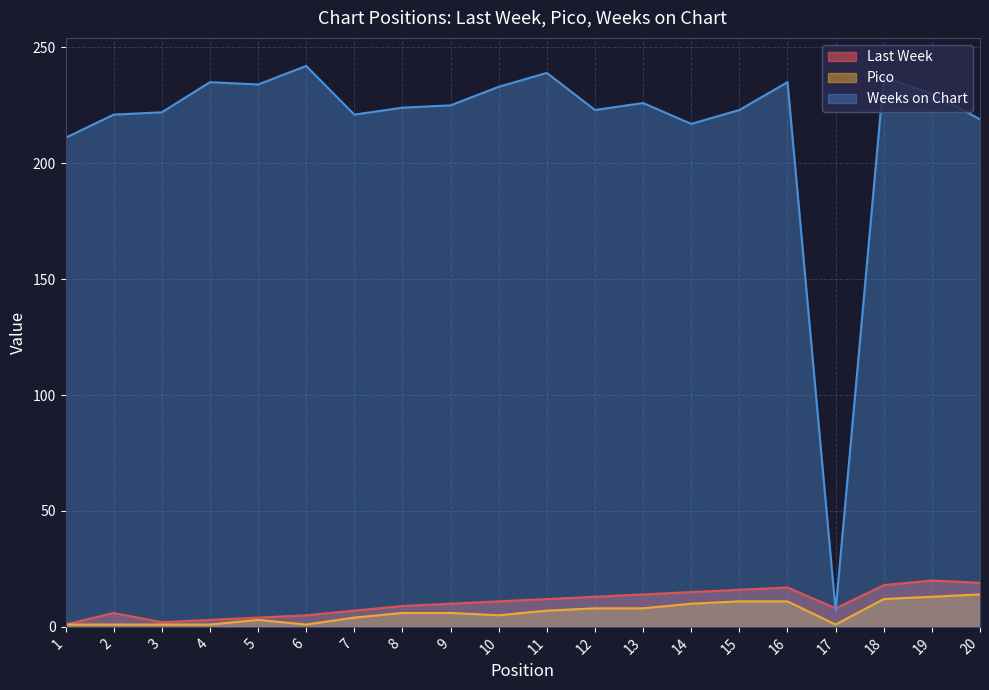

True or false: Pico and Weeks on Chart intersect in this chart.

False